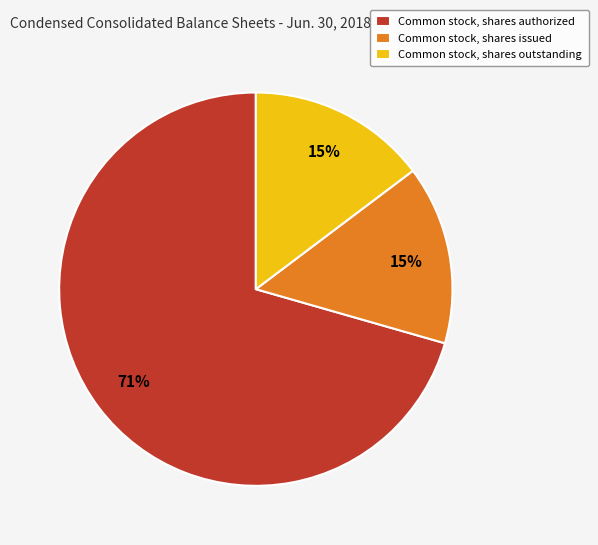

To the nearest percent, what is the combined percentage of Common stock, shares authorized and Common stock, shares outstanding?

85%